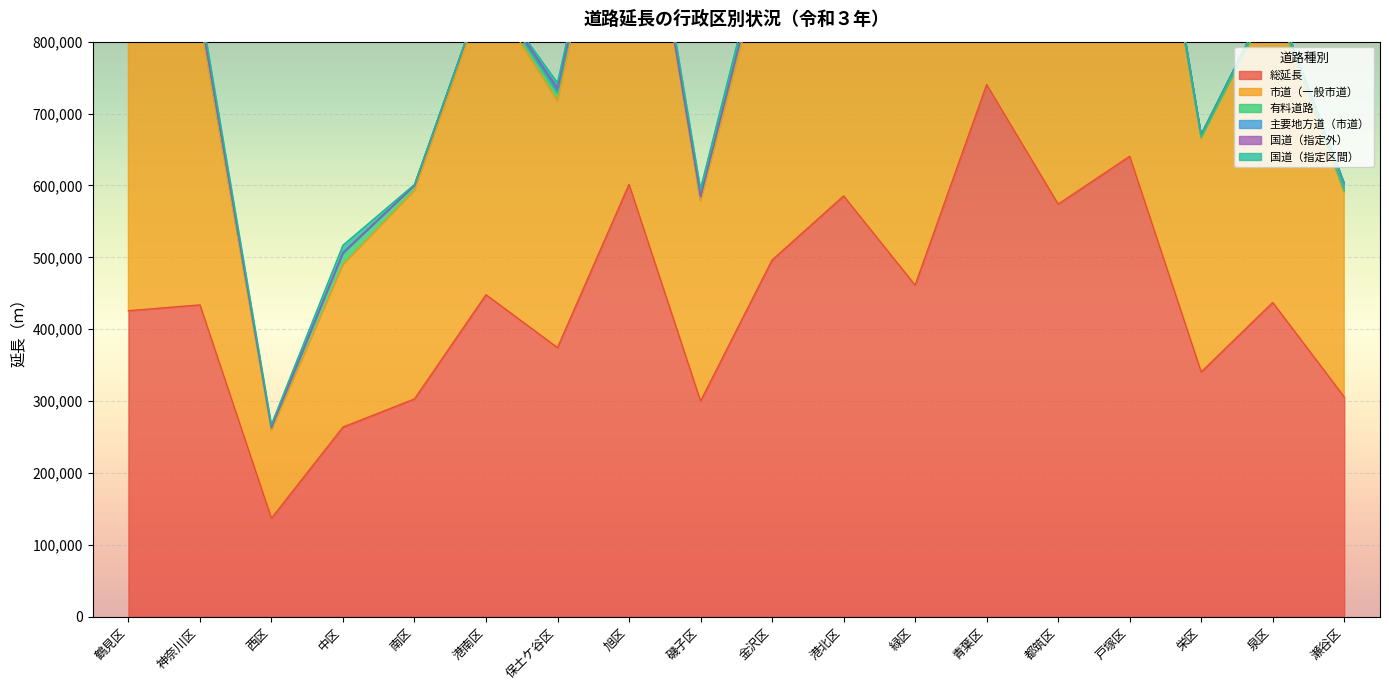

What is the sum of all 総延長 values?

7869274.5